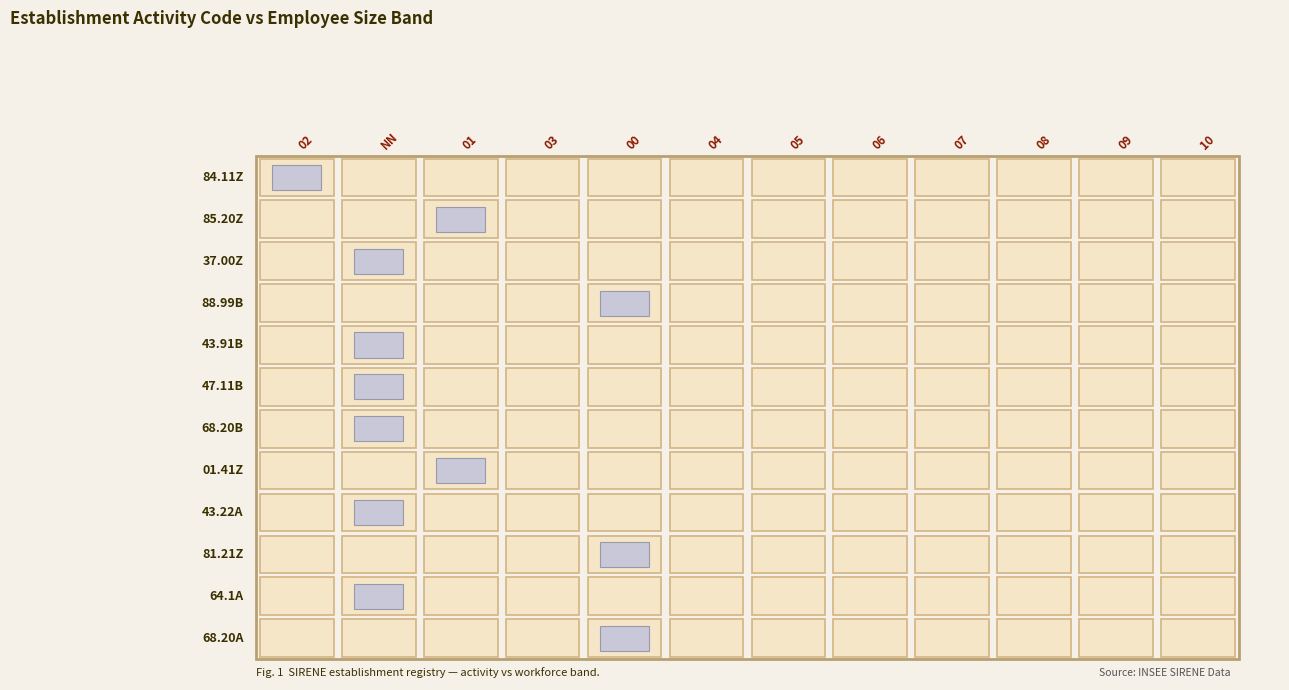

Which has a higher value, 1 or 9?

1